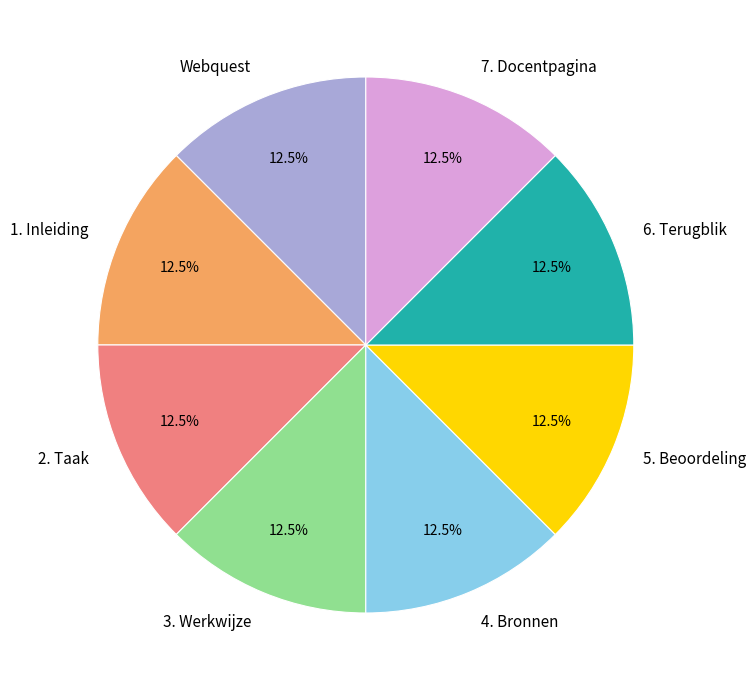

How many segments does this pie chart have?

8